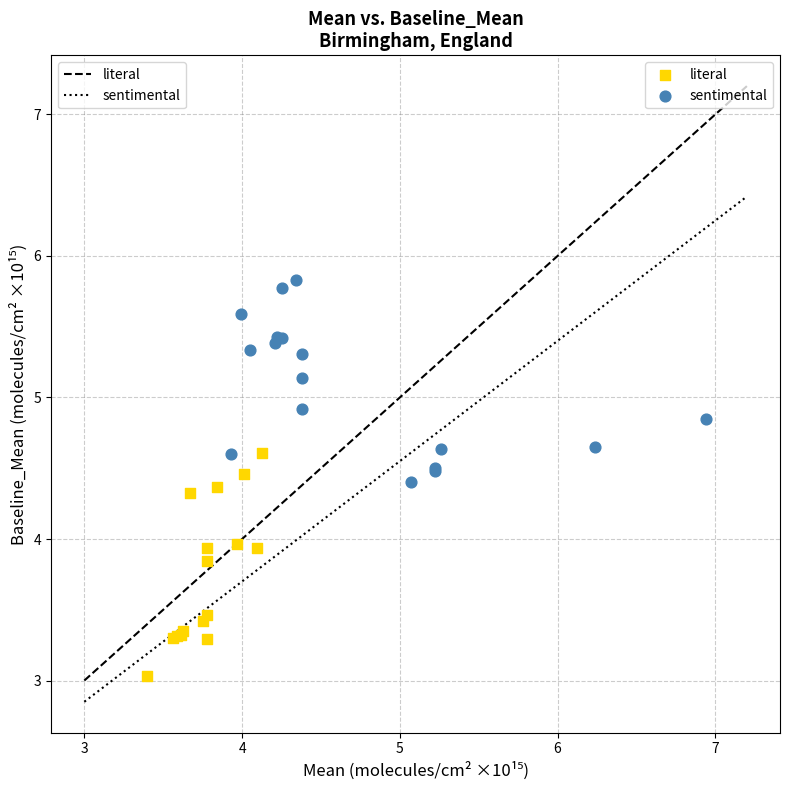

Which series reaches the maximum Y coordinate?

sentimental